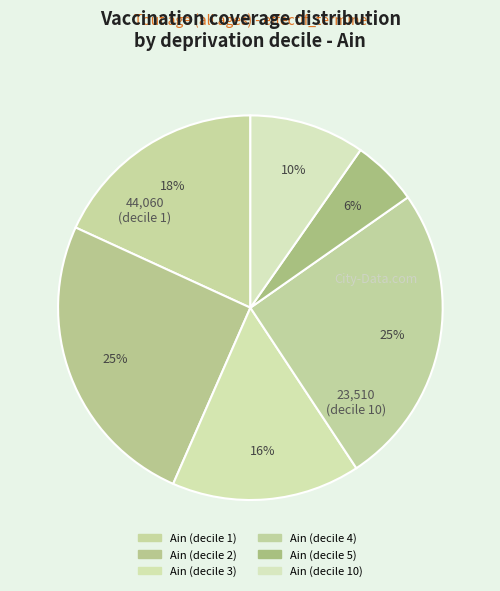

How many slices are in this pie chart?

6